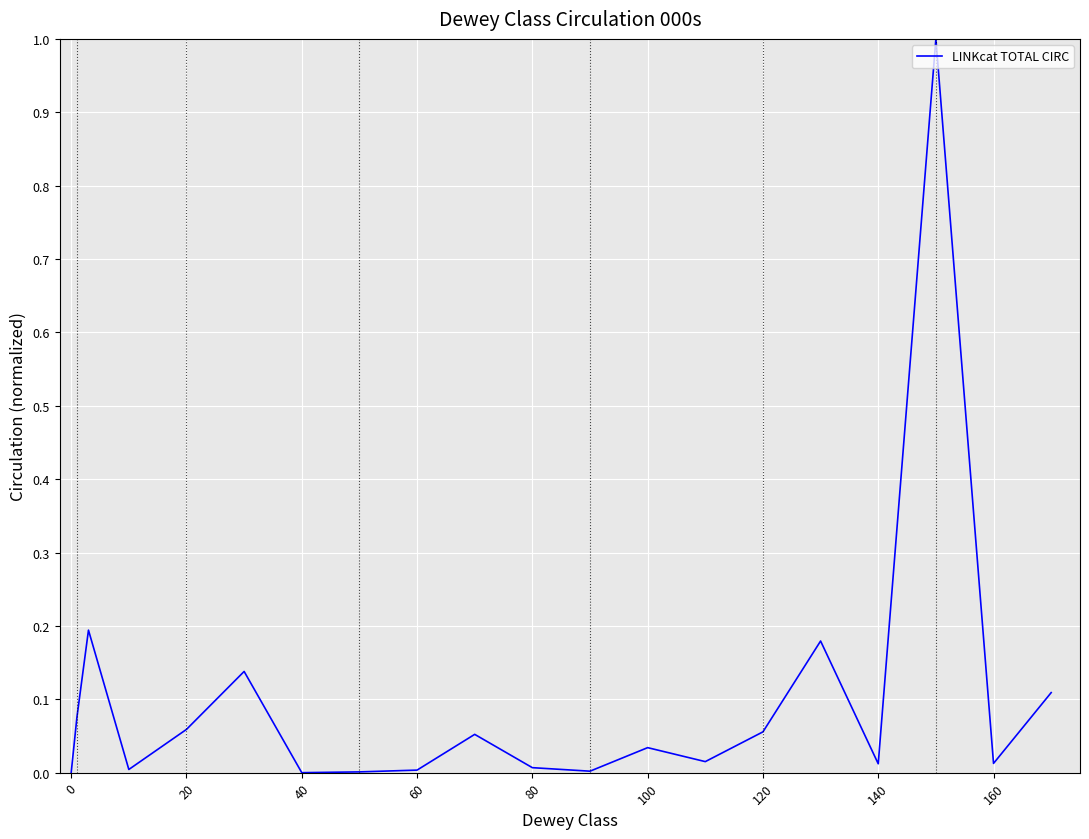

What is the greatest value displayed?

1.0